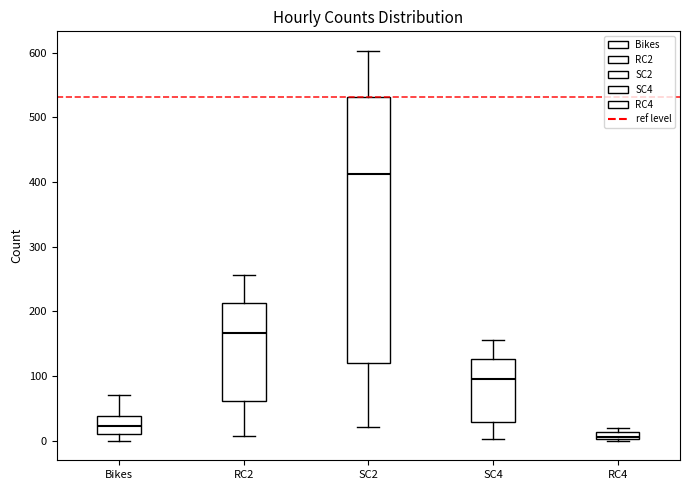

Where is the upper edge of the box for SC4 on the y-axis? The values are not printed on the chart, so give them approximately, as read against the axis.

130